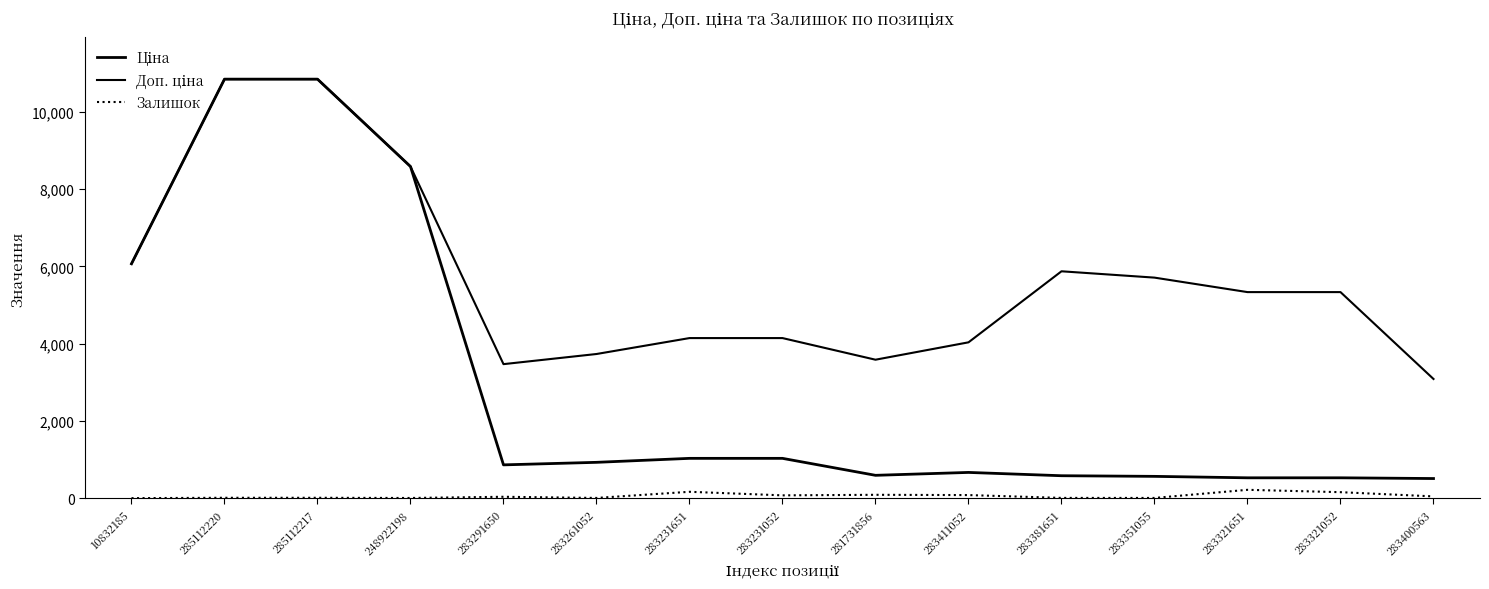

Reading left to right, what are all the values shown in this chart?

Ціна: 6067.2	10840.1	10840.1	8581.1	868.0	933.5	1036.5	1036.5	597.8	672.7	587.3	570.9	533.5	533.5	514.7
Доп. ціна: 6067.2	10840.1	10840.1	8581.1	3472.1	3734.2	4145.9	4145.9	3586.7	4036.0	5872.6	5708.9	5334.5	5334.5	3088.4
Залишок: 8.0	17.0	17.0	12.0	43.0	13.0	172.0	80.0	94.0	87.0	14.0	13.0	223.0	162.0	53.0